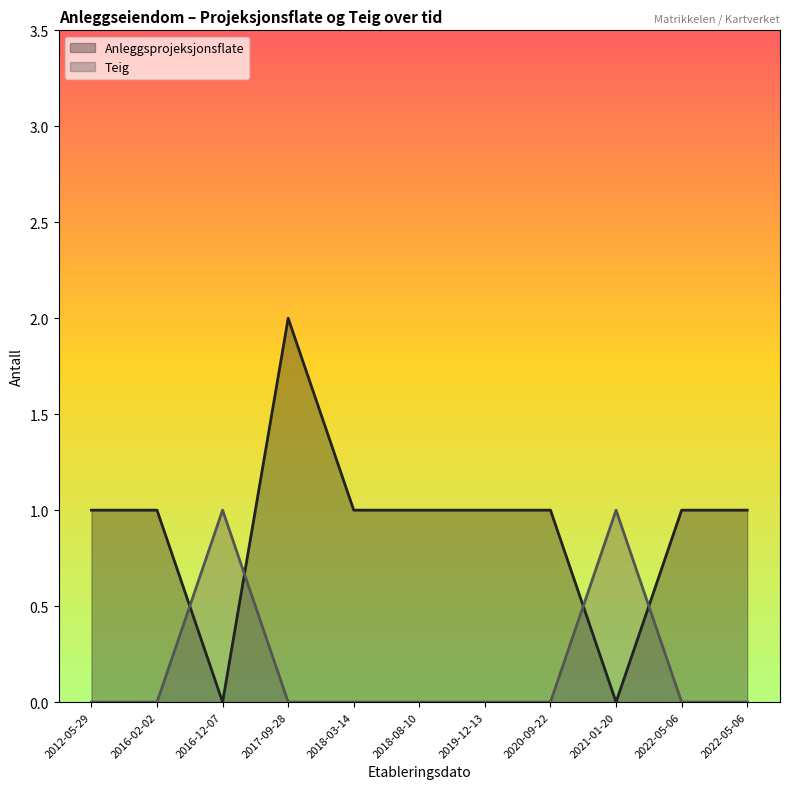

True or false: Teig has more than 2 points higher than both neighbors.

False